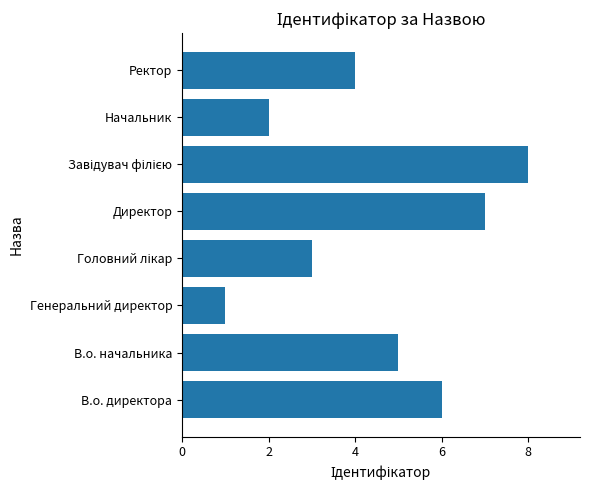

Count the number of categories in the chart.

8